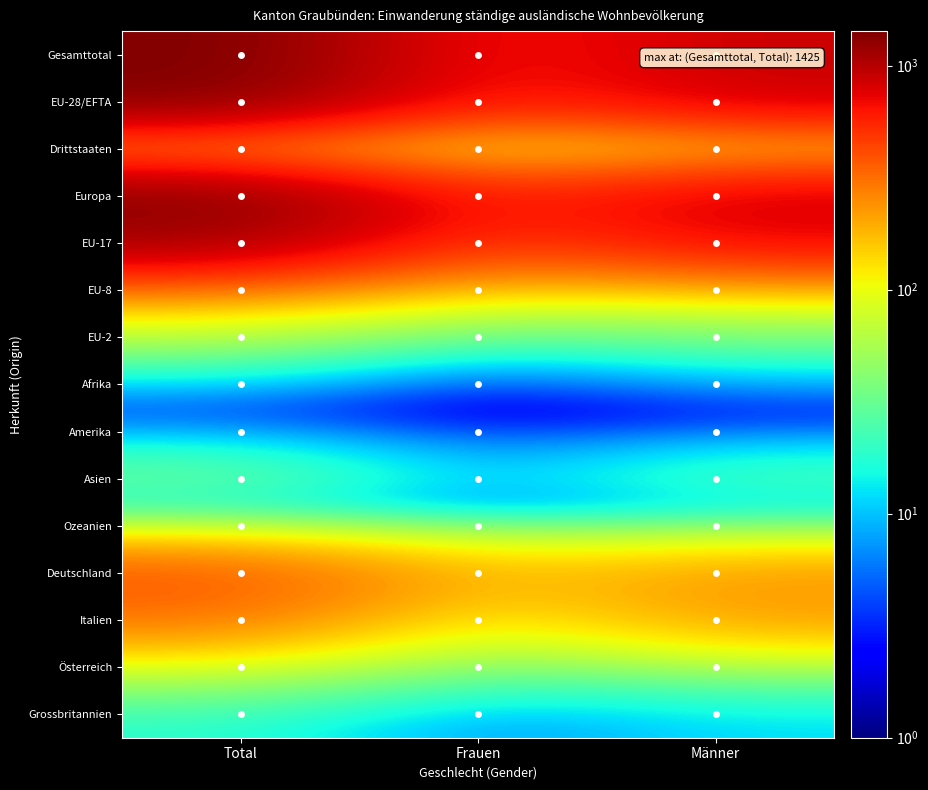

How many series are shown in this chart?

15